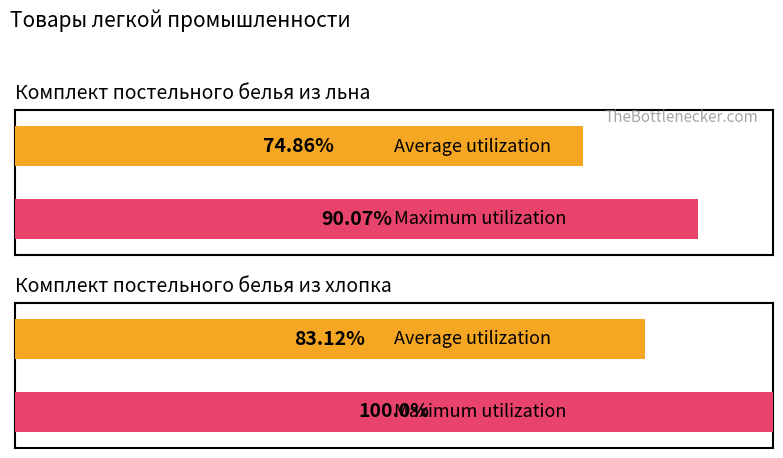

Is it true that Average utilization equals 50.5 at Комплект постельного белья (из хлопка)?

False